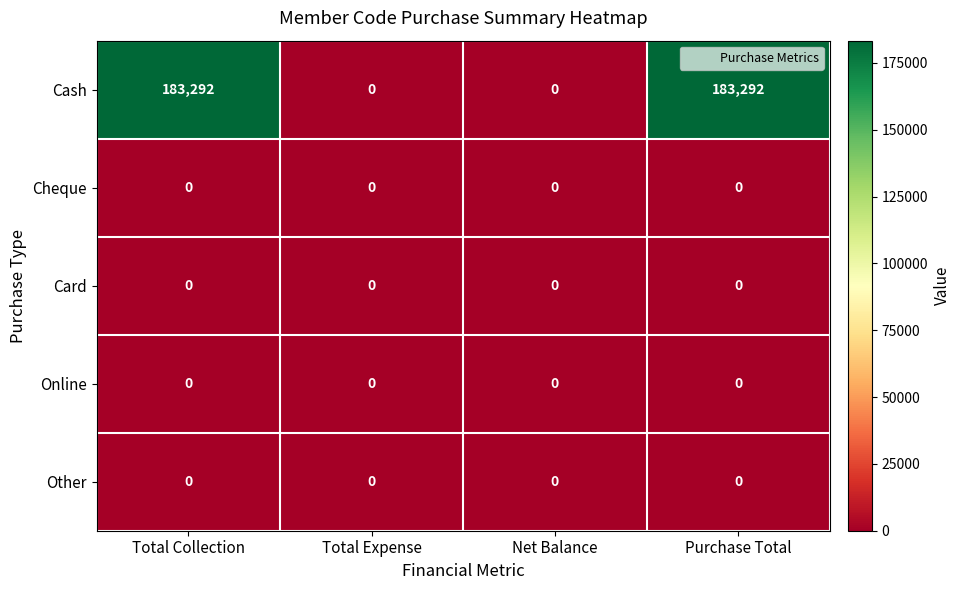

What is the highest value of the Cash series?

183292